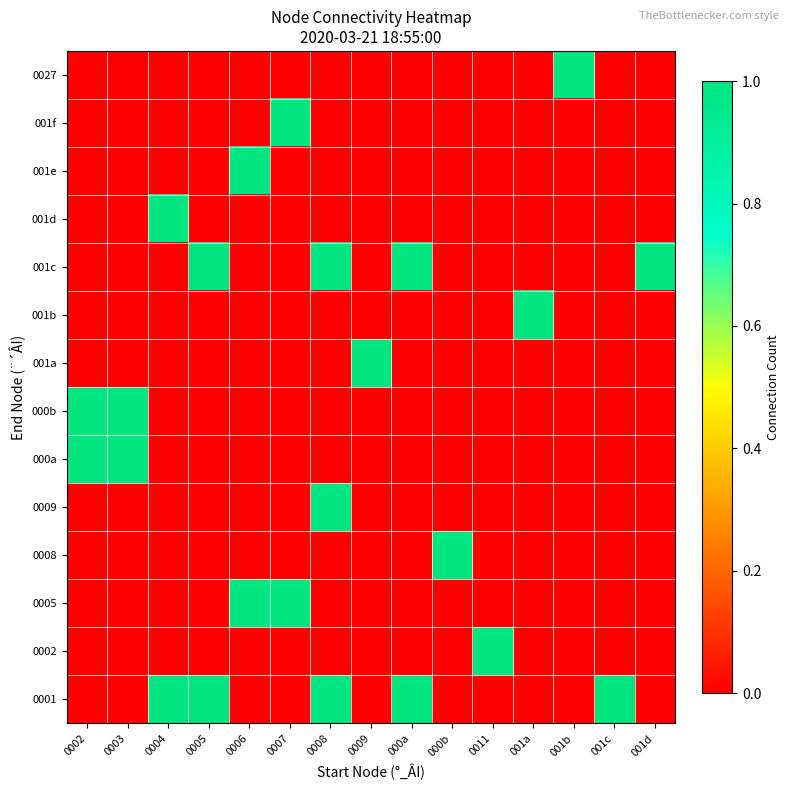

Which category has the lowest value across all series?

0002